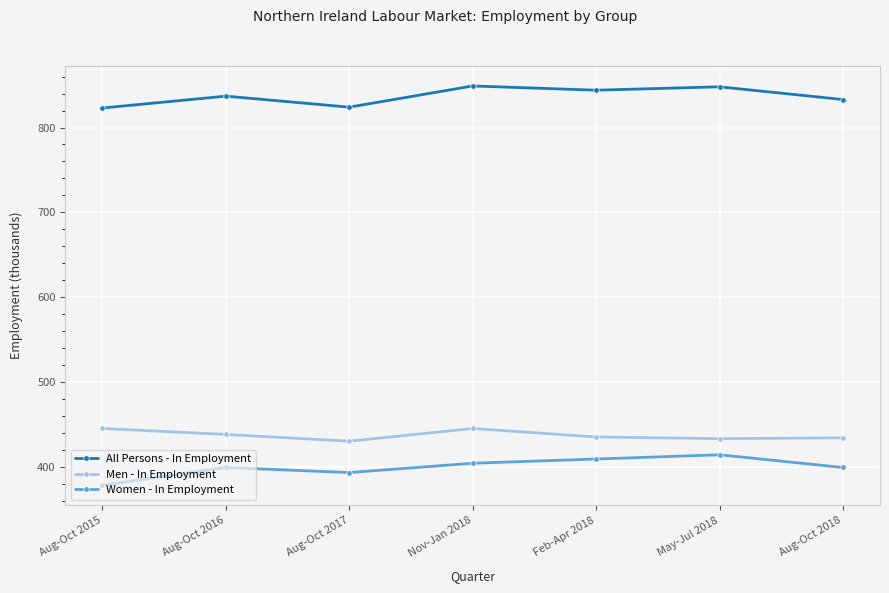

True or false: Women - In Employment and Men - In Employment cross at least once.

False